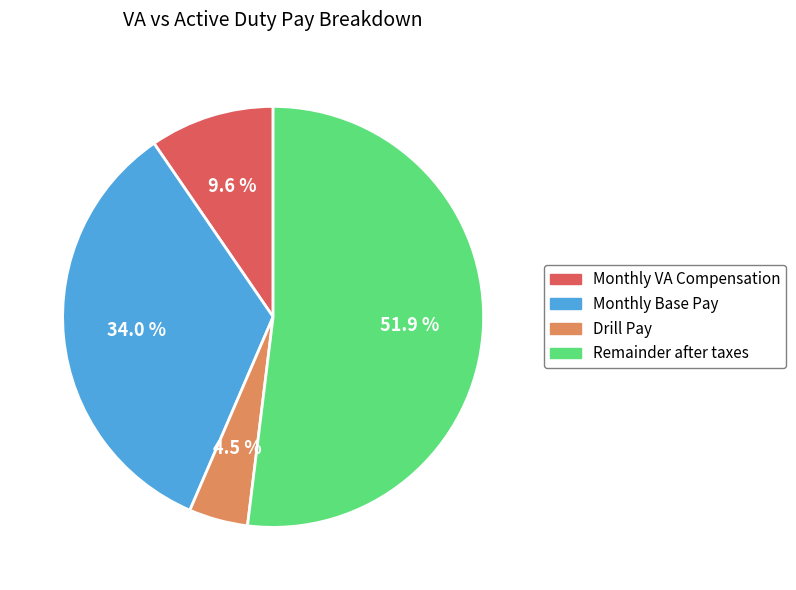

To the nearest percent, what is the combined percentage of Remainder after taxes and Monthly VA Compensation?

62%